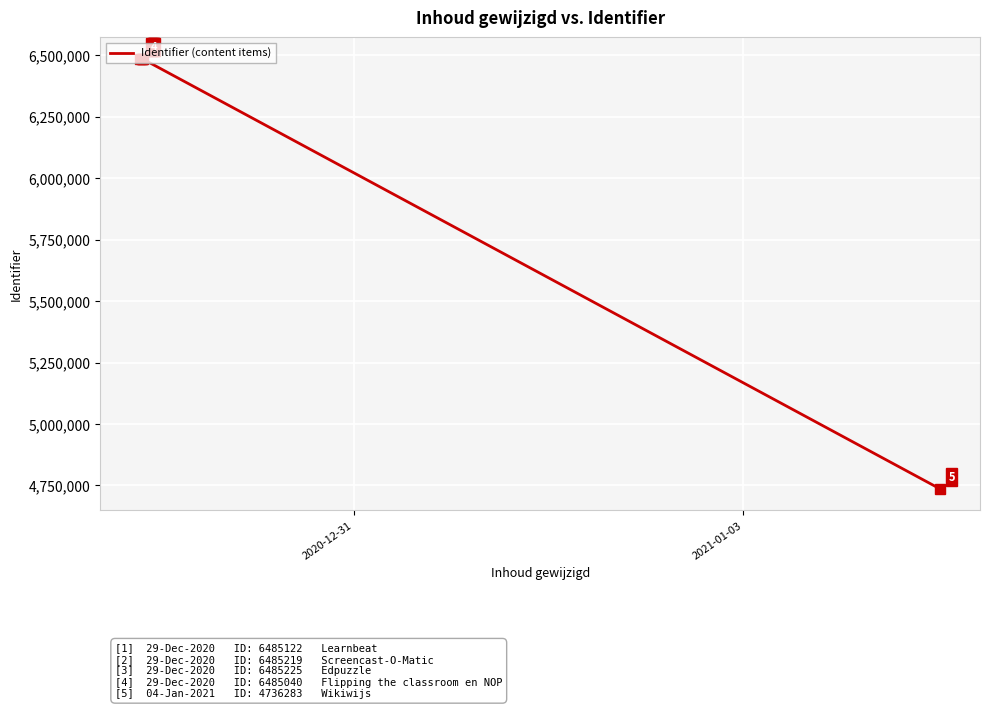

What is the smallest value displayed?

4736283